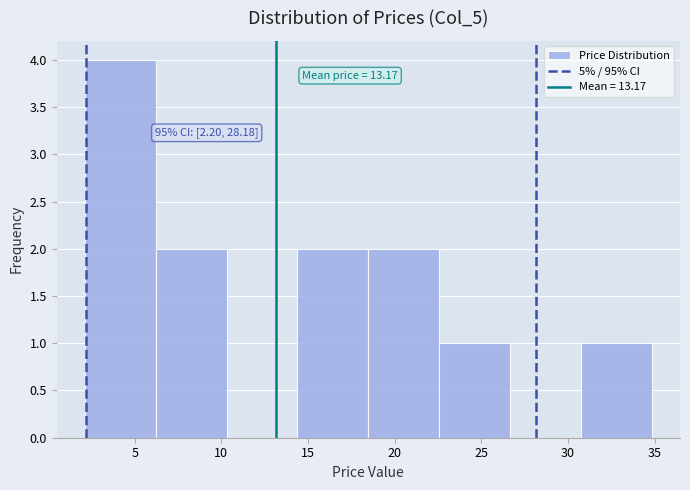

Which range on the x-axis has the tallest bar?

2.0 to 6.0